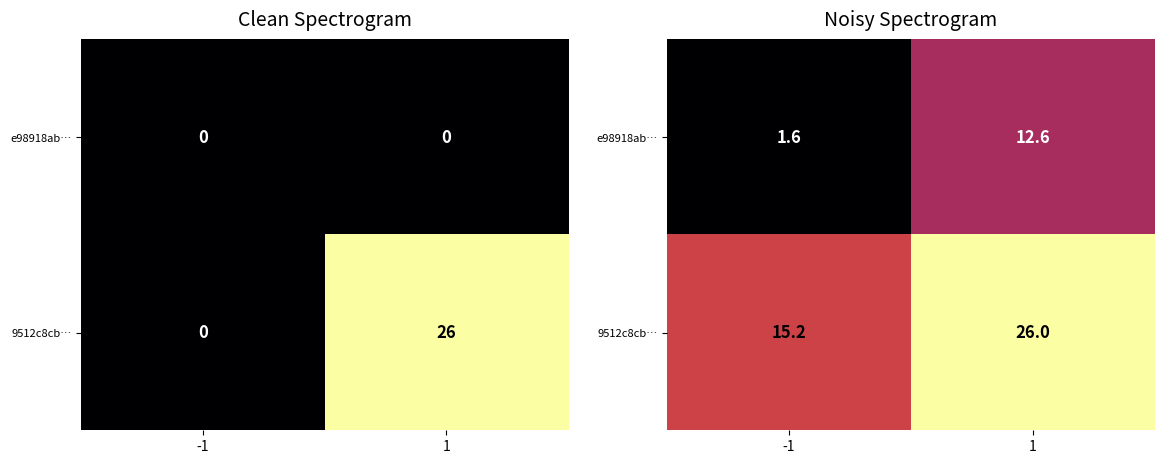

What is the sum of the 9512c8cb… values at -1 and 1?

41.2